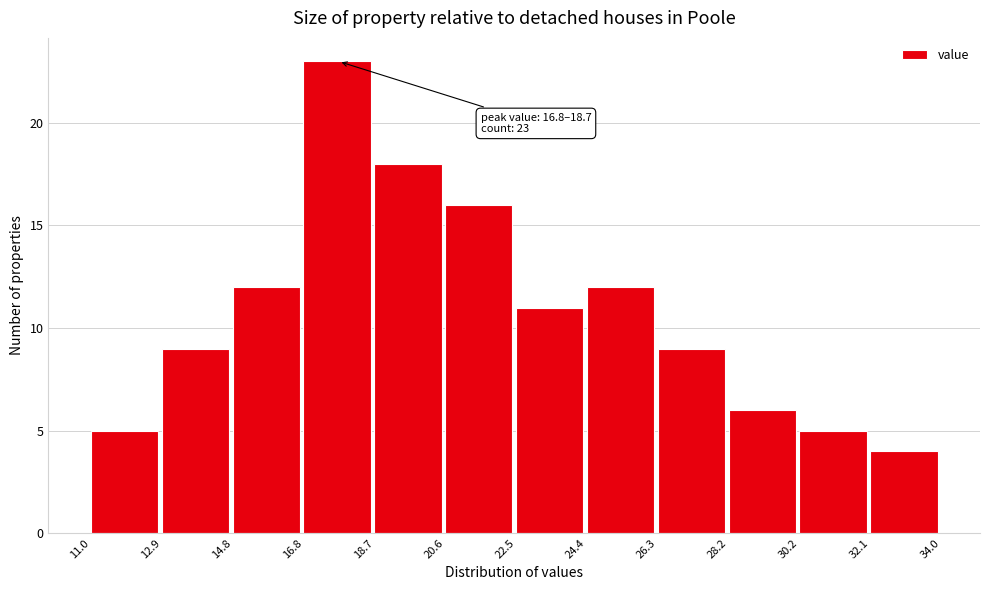

Which range on the x-axis has the tallest bar?

16.8 to 18.7